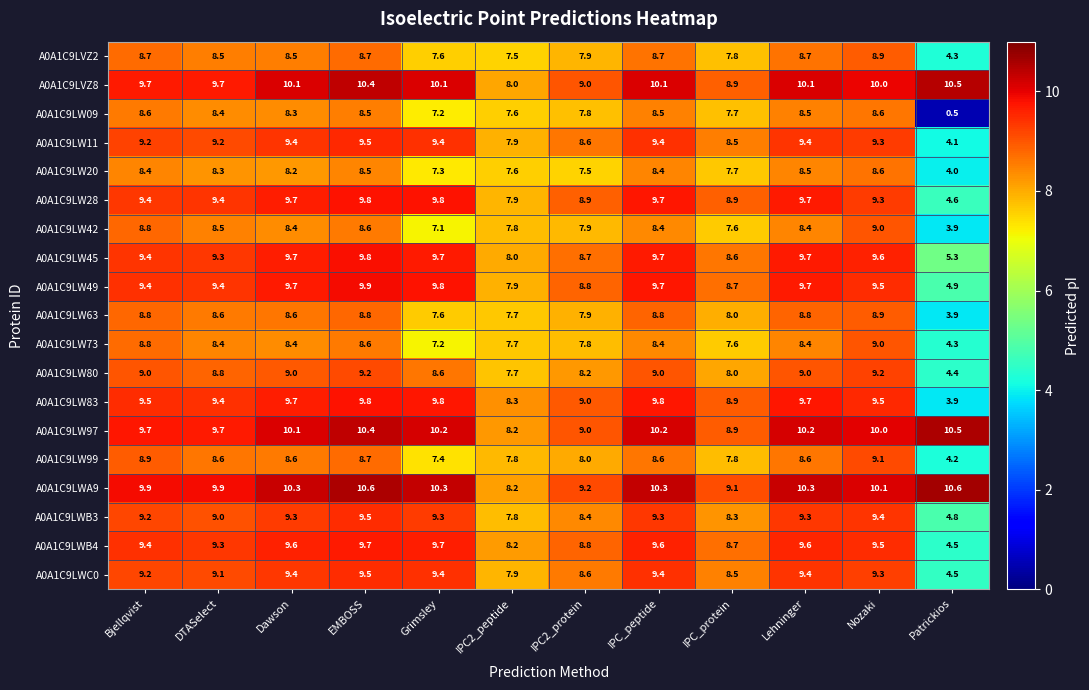

What is the maximum value for A0A1C9LW83?

9.8